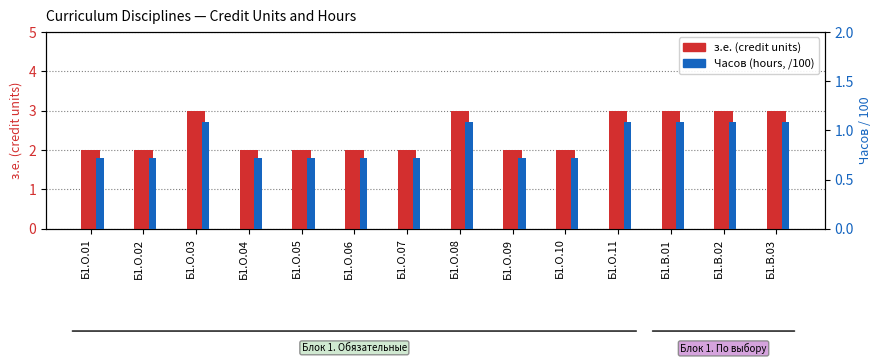

What is the lowest value of the Часов (hours, /100) series?

0.7